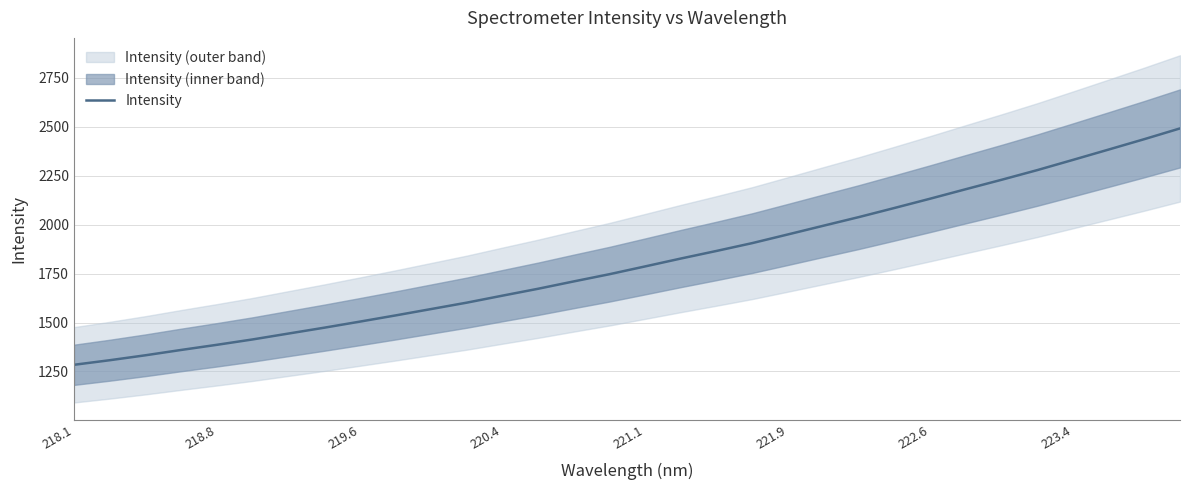

What is the difference between the maximum and minimum values?

1207.8